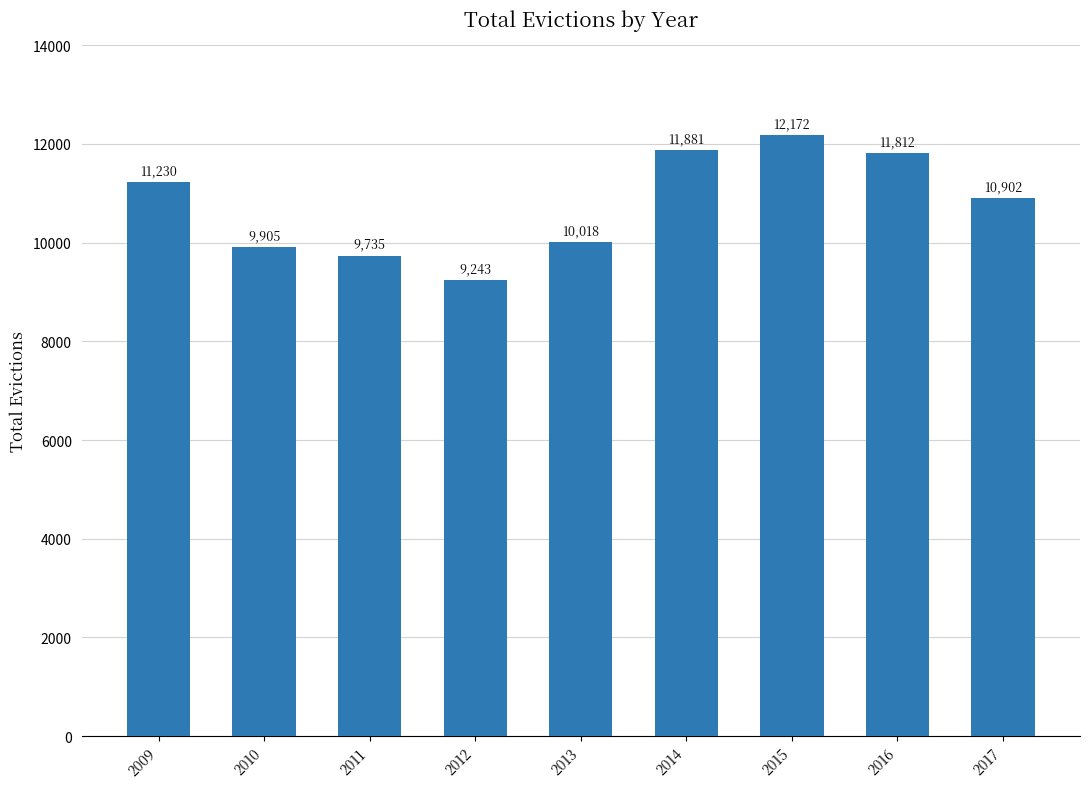

Count the number of data series in this chart.

1